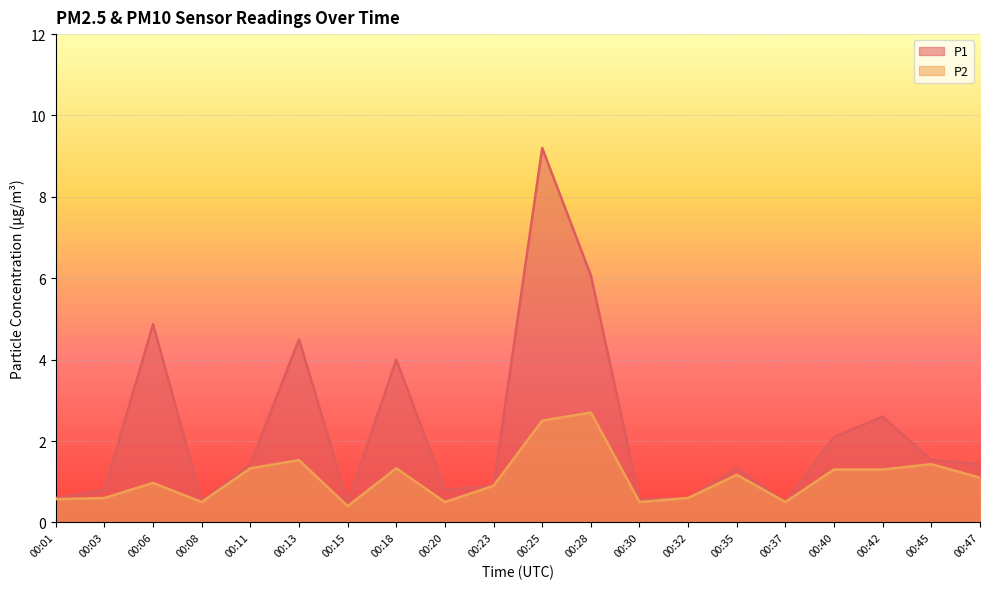

Rank the series by their average value, from highest to lowest.

P1, P2